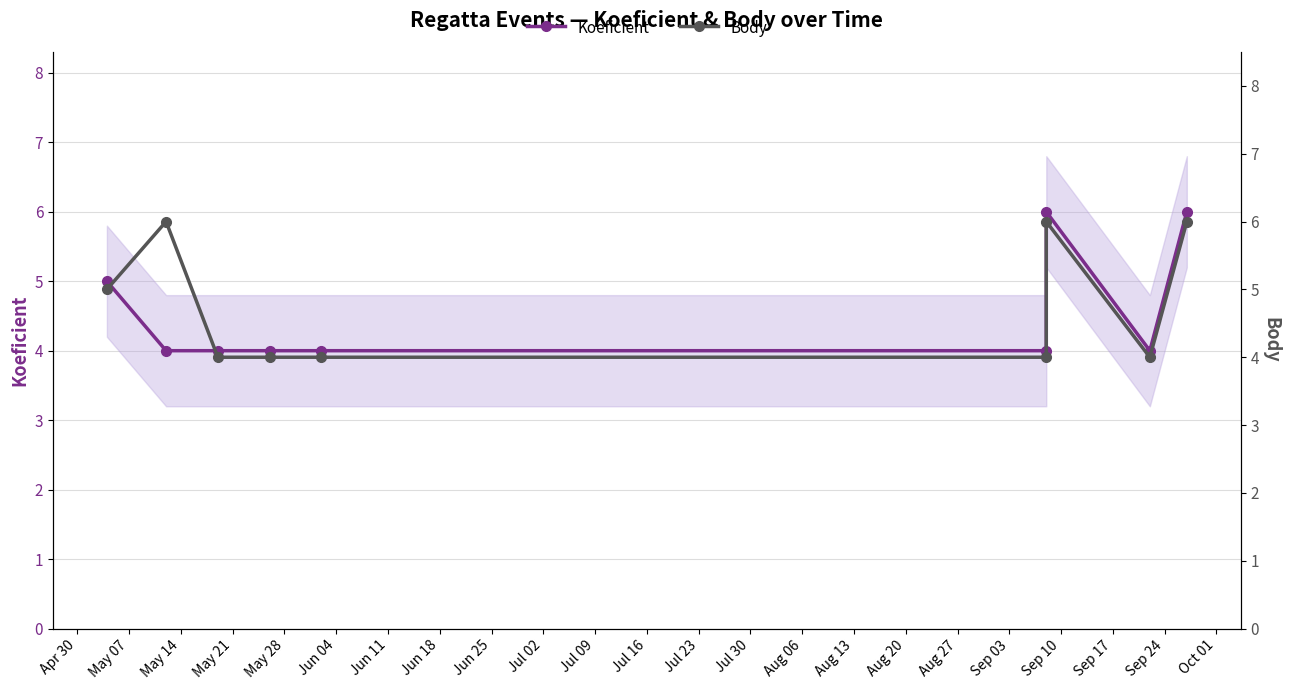

What is the total value across all series at May 21?

8